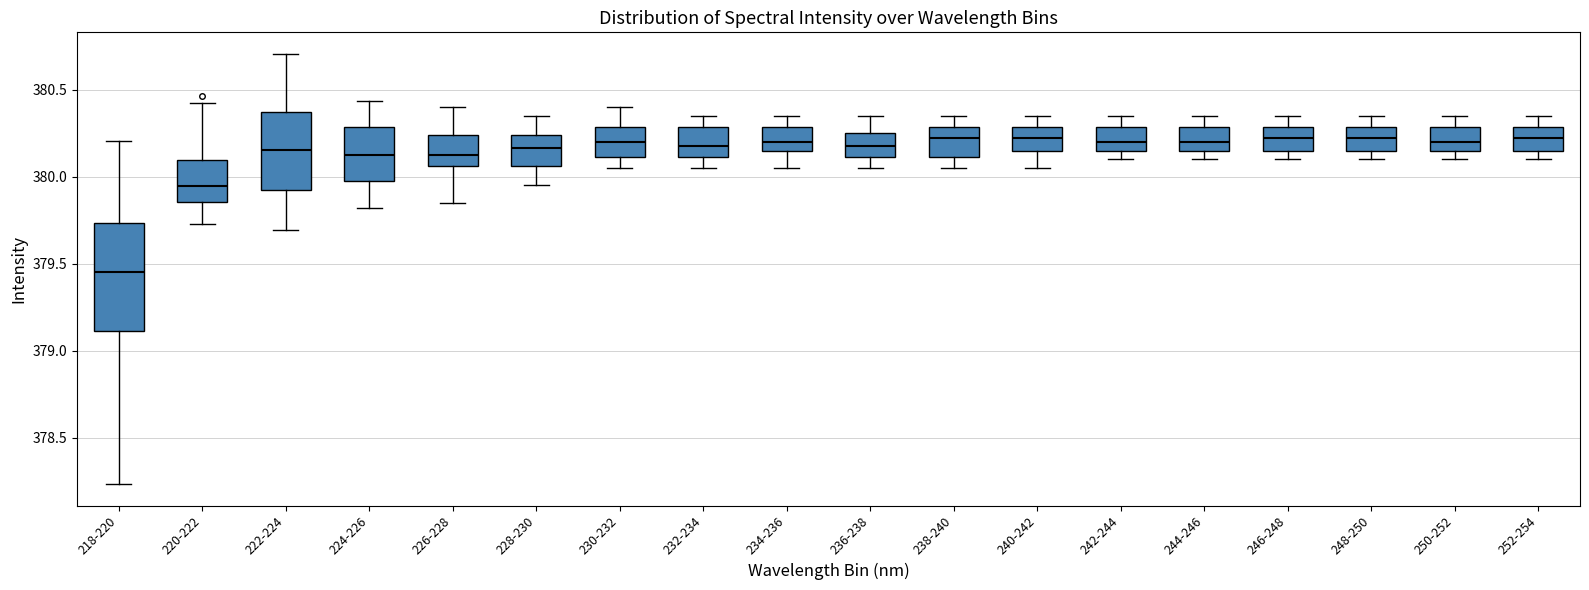

Reading left to right, read every box against the y-axis: the position of its median line, the range the box covers, and the ends of its whiskers. The values are not printed on the chart, so give them approximately, as read against the axis.

218-220: median 379.45, box 379.10 to 379.75, whiskers 378.25 to 380.20
220-222: median 379.95, box 379.85 to 380.10, whiskers 379.75 to 380.40
222-224: median 380.15, box 379.90 to 380.35, whiskers 379.70 to 380.70
224-226: median 380.15, box 380.00 to 380.30, whiskers 379.80 to 380.45
226-228: median 380.15, box 380.05 to 380.25, whiskers 379.85 to 380.40
228-230: median 380.15, box 380.05 to 380.25, whiskers 379.95 to 380.35
230-232: median 380.20, box 380.10 to 380.30, whiskers 380.05 to 380.40
232-234: median 380.20, box 380.10 to 380.30, whiskers 380.05 to 380.35
234-236: median 380.20, box 380.15 to 380.30, whiskers 380.05 to 380.35
236-238: median 380.20, box 380.10 to 380.25, whiskers 380.05 to 380.35
238-240: median 380.25, box 380.10 to 380.30, whiskers 380.05 to 380.35
240-242: median 380.25, box 380.15 to 380.30, whiskers 380.05 to 380.35
242-244: median 380.20, box 380.15 to 380.30, whiskers 380.10 to 380.35
244-246: median 380.20, box 380.15 to 380.30, whiskers 380.10 to 380.35
246-248: median 380.25, box 380.15 to 380.30, whiskers 380.10 to 380.35
248-250: median 380.25, box 380.15 to 380.30, whiskers 380.10 to 380.35
250-252: median 380.20, box 380.15 to 380.30, whiskers 380.10 to 380.35
252-254: median 380.25, box 380.15 to 380.30, whiskers 380.10 to 380.35